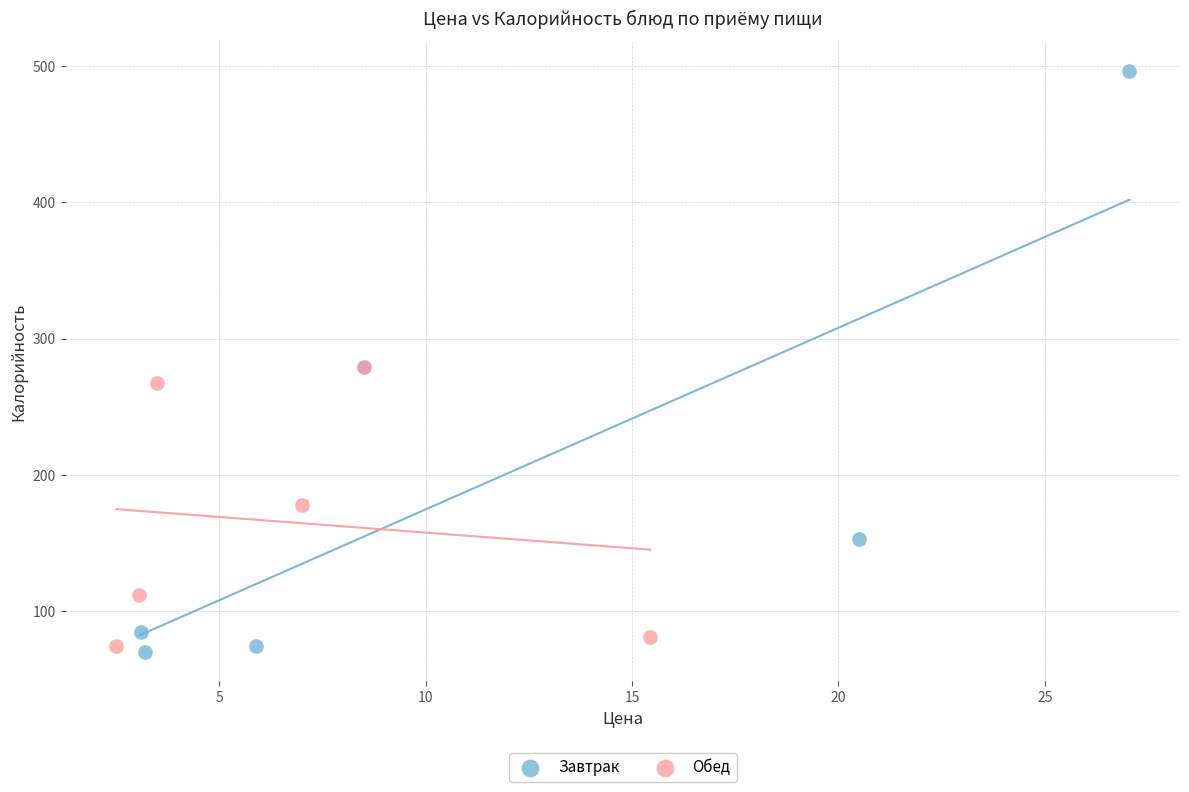

Which series contains the highest Y value?

Завтрак